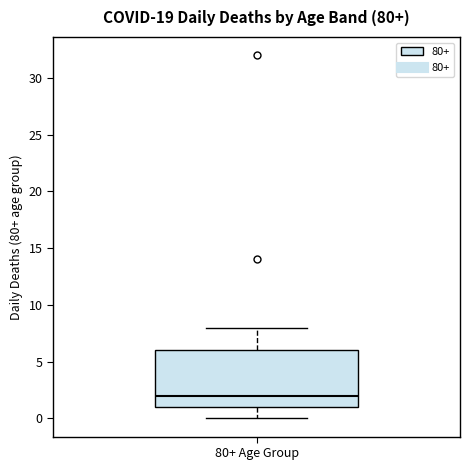

Transcribe this box plot: give where the median line is, the range the box spans, and where the two whiskers end, as read against the y-axis. The values are not printed on the chart, so give them approximately, as read against the axis.

median 2, box 1 to 6, whiskers 0 to 8